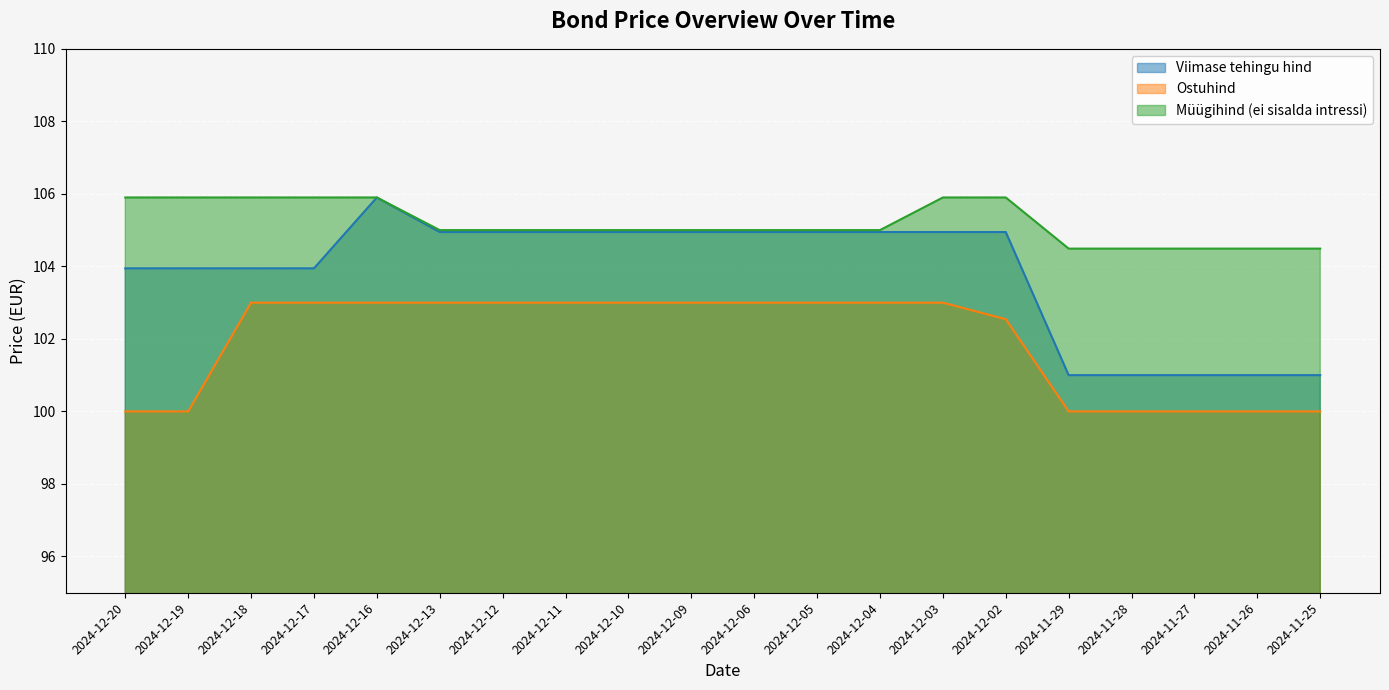

Is the value of Ostuhind at 2024-11-28 greater than the value of Viimase tehingu hind at 2024-12-06?

No